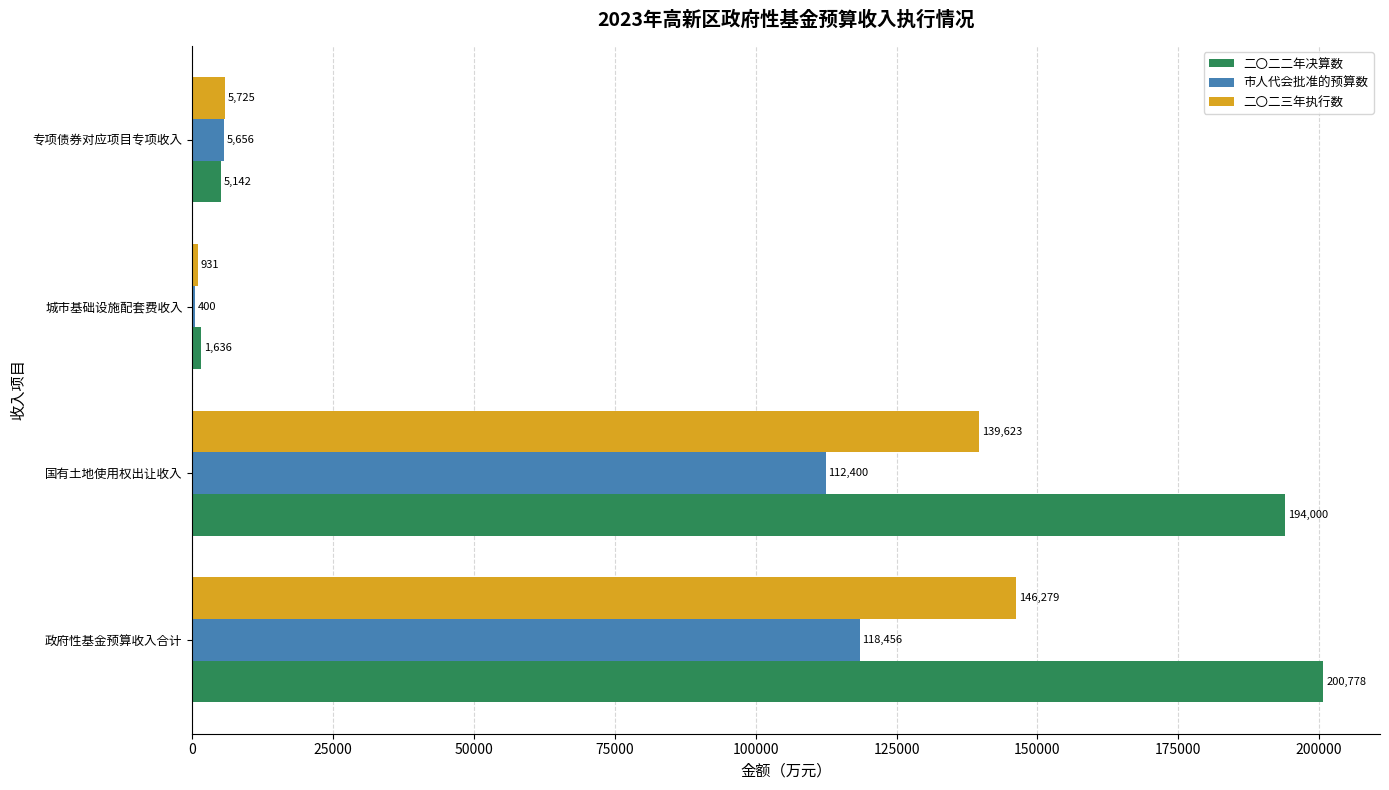

True or false: 二〇二二年决算数 has a value of 1636 at 城市基础设施配套费收入.

True